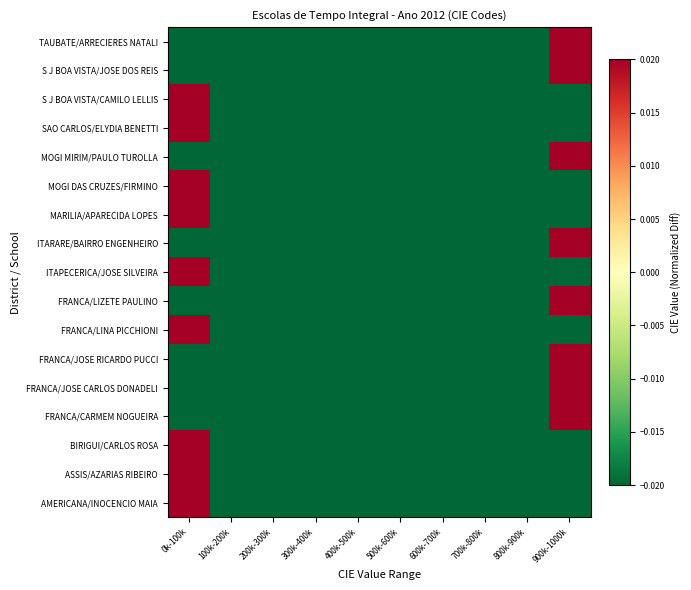

What is the greatest value displayed?

0.9